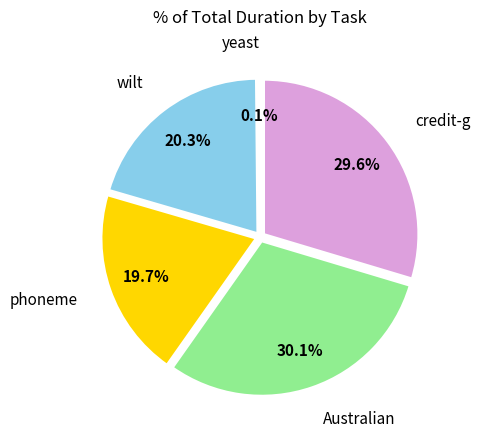

Is there any slice that represents more than half of the pie?

No